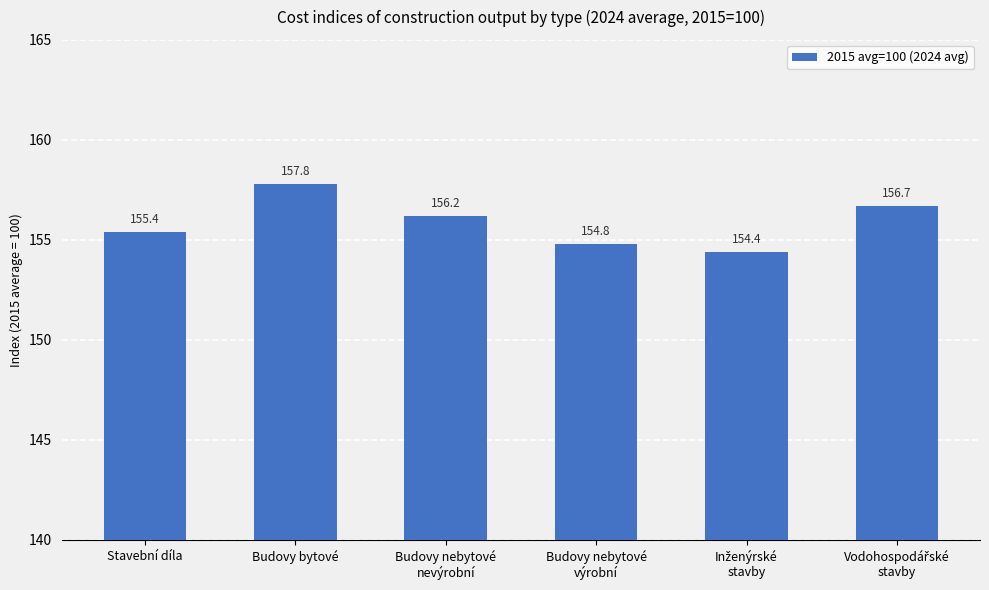

The chart shows a value of 251.7 at Stavební díla. True or false?

False